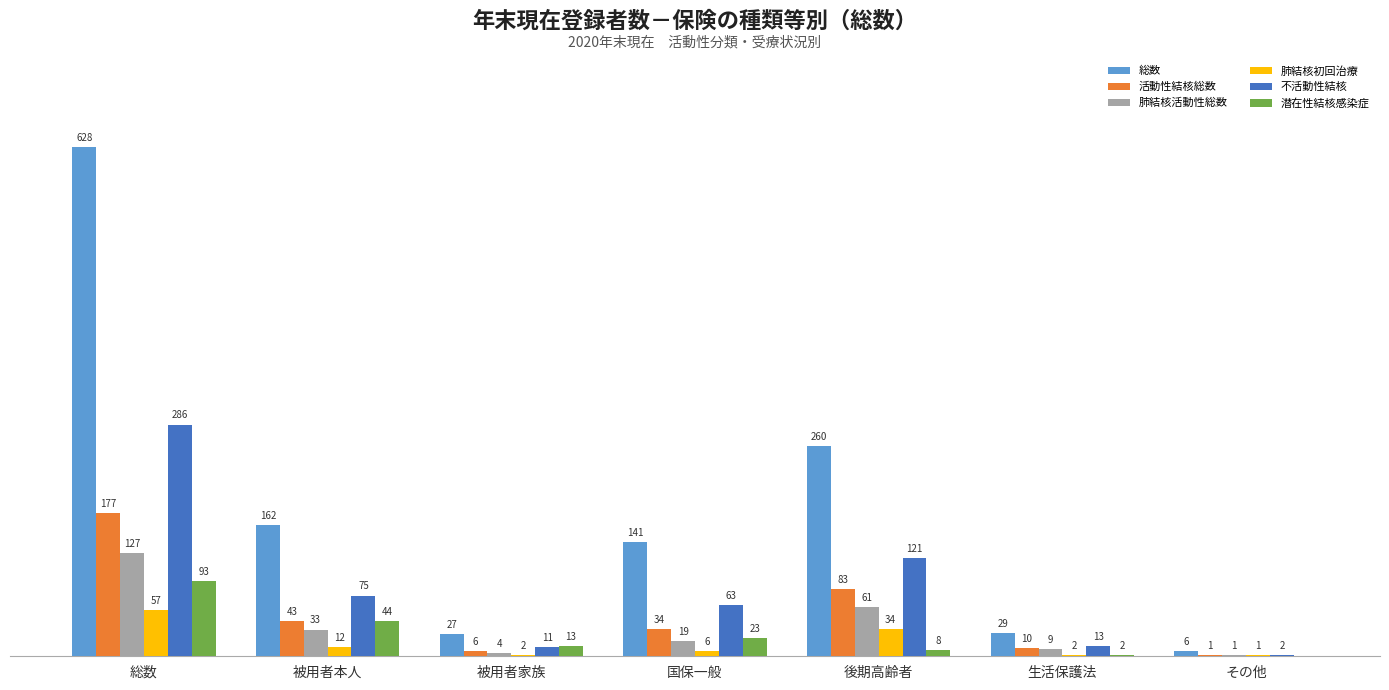

Is the value of 潜在性結核感染症 at 国保一般 greater than the value of 肺結核初回治療 at 生活保護法?

Yes